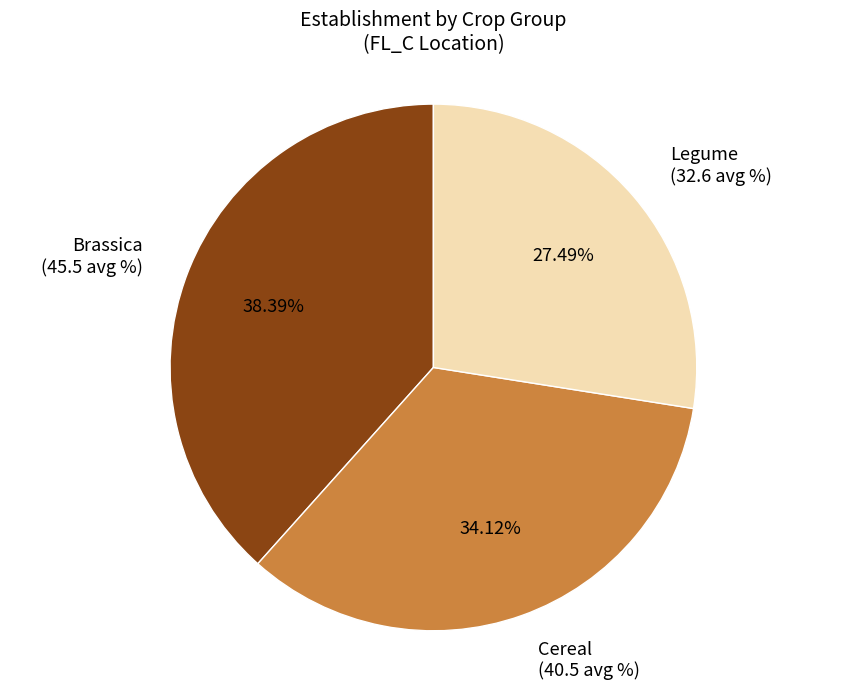

Is there a majority slice in this chart?

No